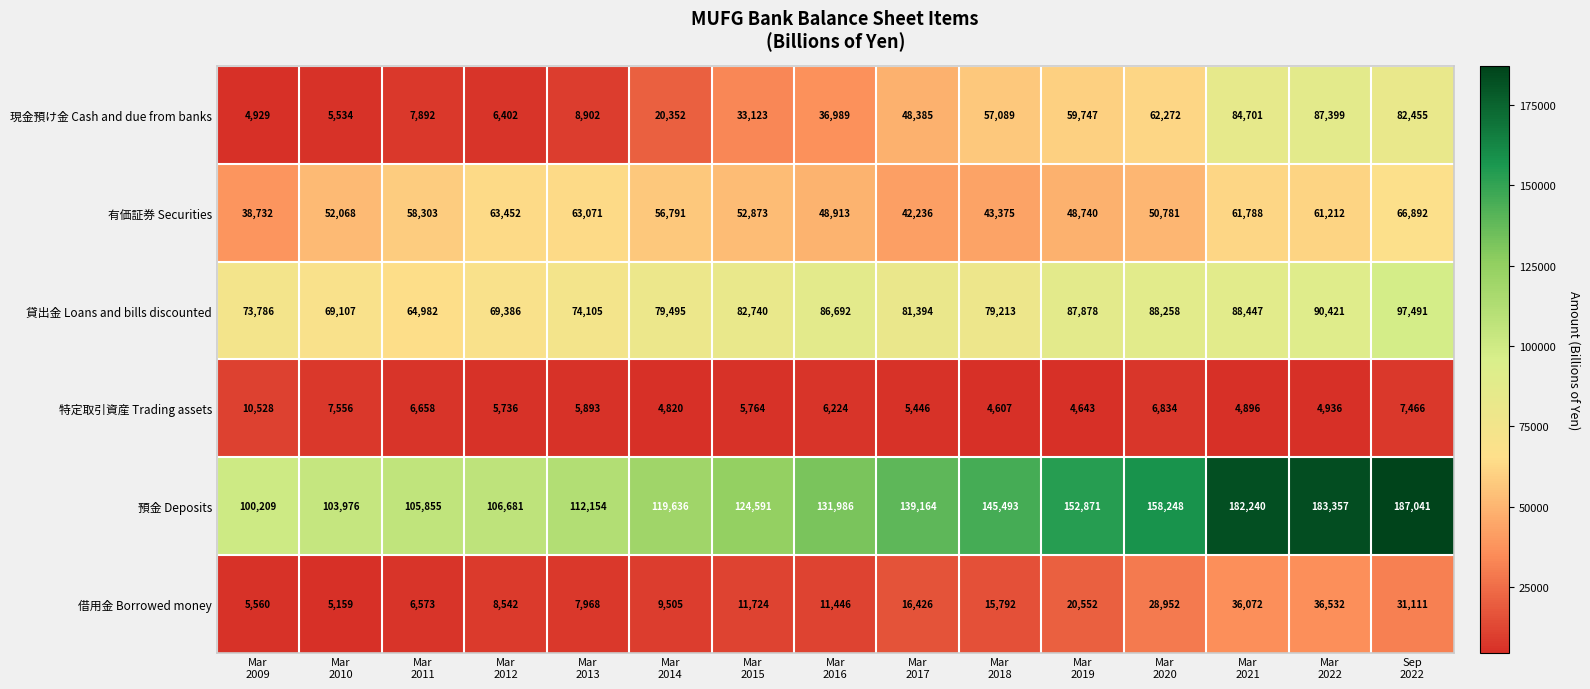

What is the average value of the 有価証券 Securities series?

53948